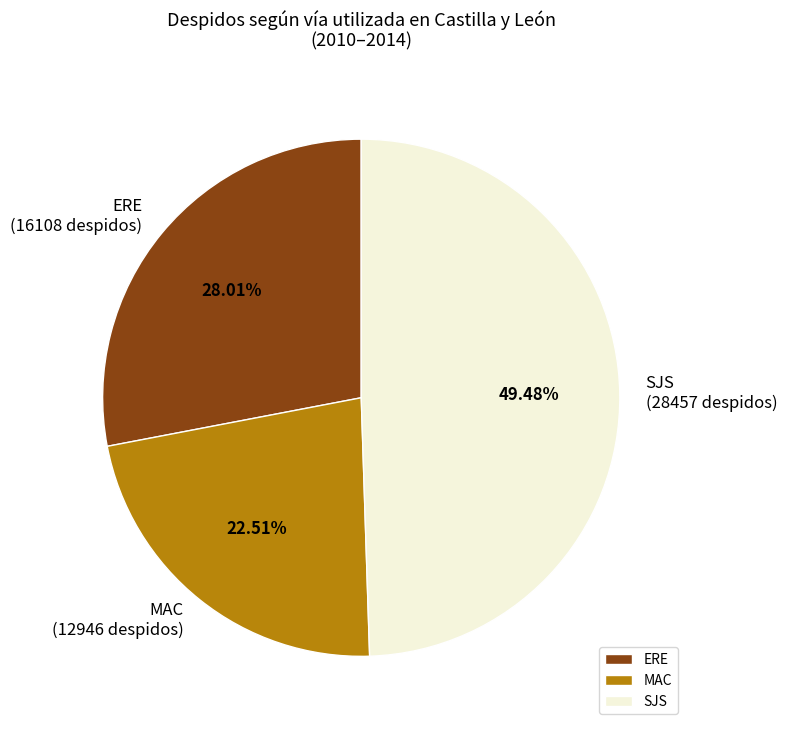

Rank the categories by value from highest to lowest.

SJS, ERE, MAC